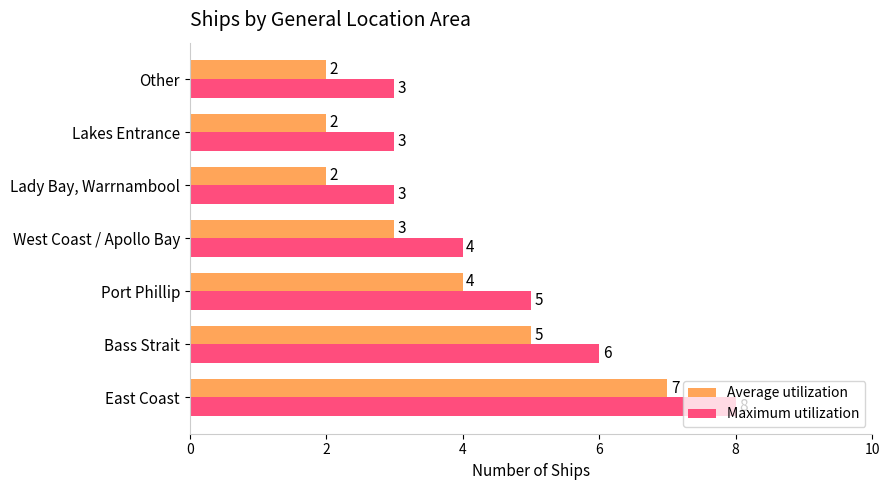

Count the Maximum utilization values in the range 3 to 6.

6